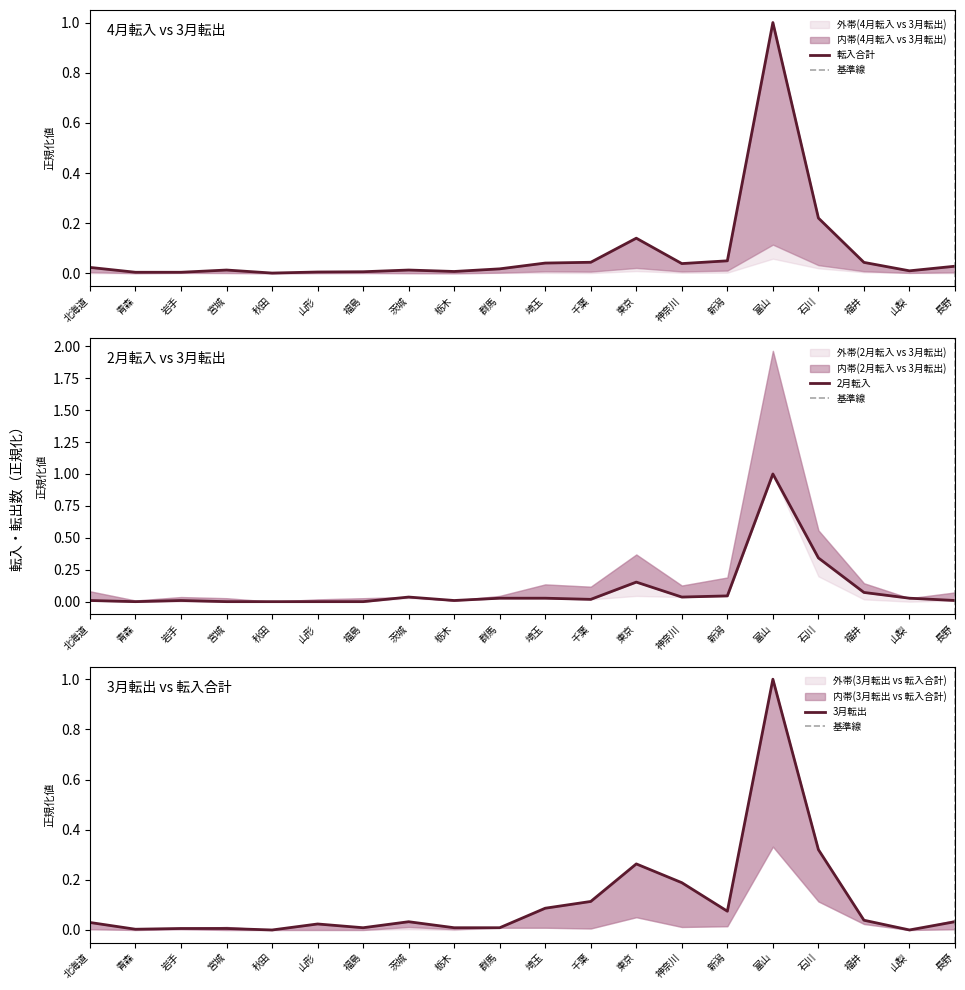

How many times do 2月転入 and 3月転出 cross each other?

5